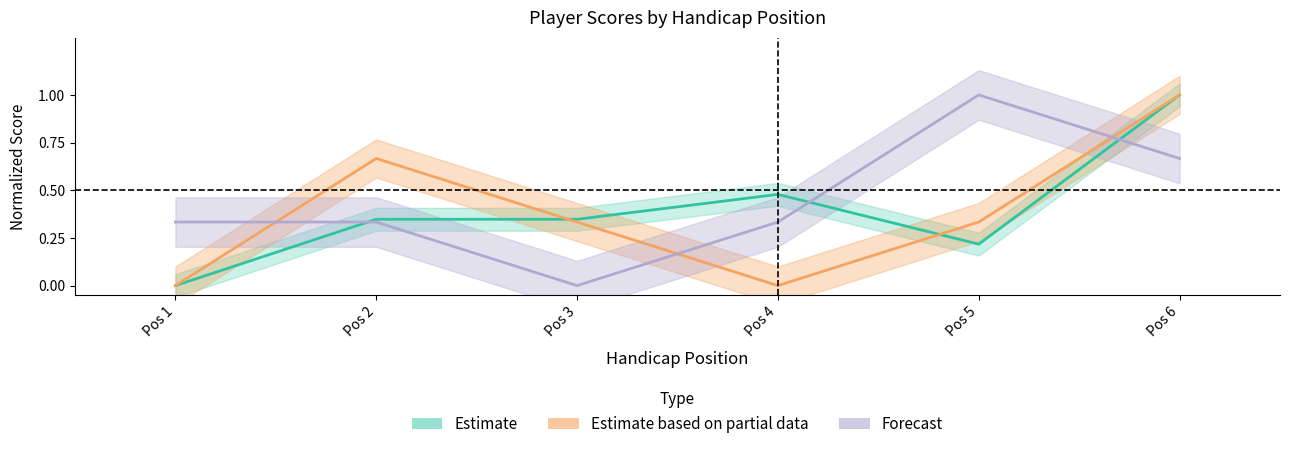

Does the chart display data point markers on the line(s)?

No